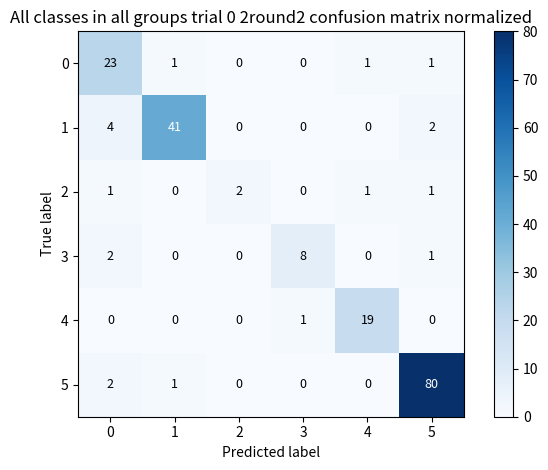

True or false: 3 has a value of 1 at 5.

True